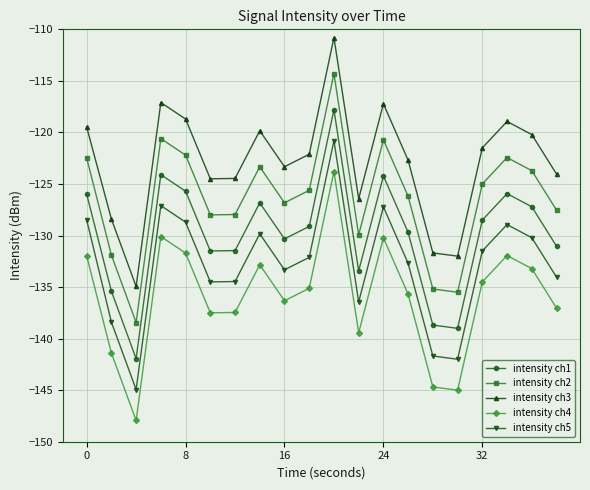

What is the difference between the maximum and minimum values in the intensity ch5 series?

24.1